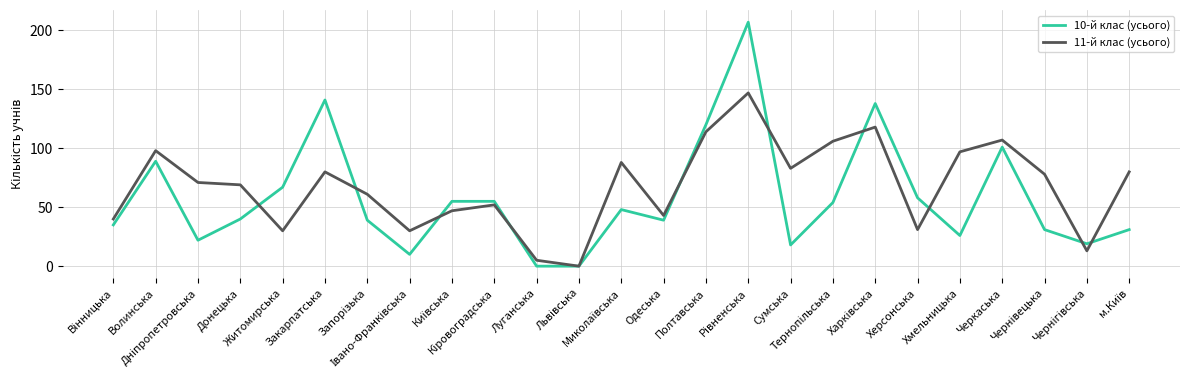

What is the average value of the 10-й клас (усього) series?

58